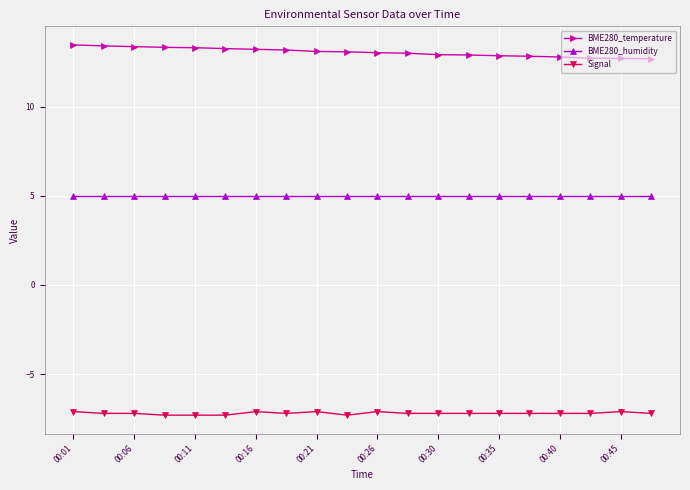

Count the number of data series in this chart.

3